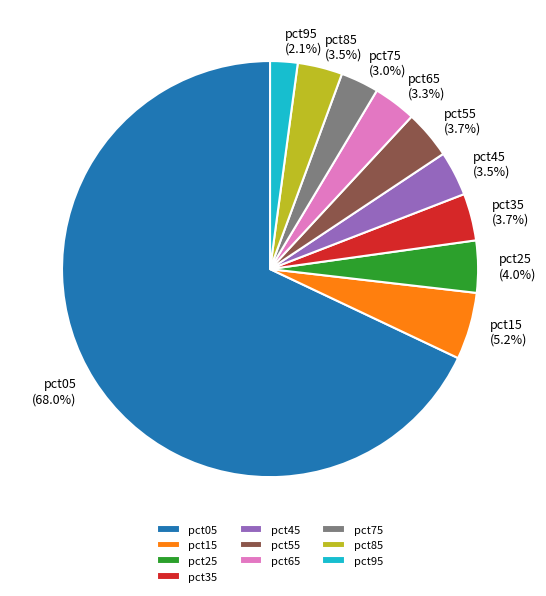

Which slice is the largest?

pct05